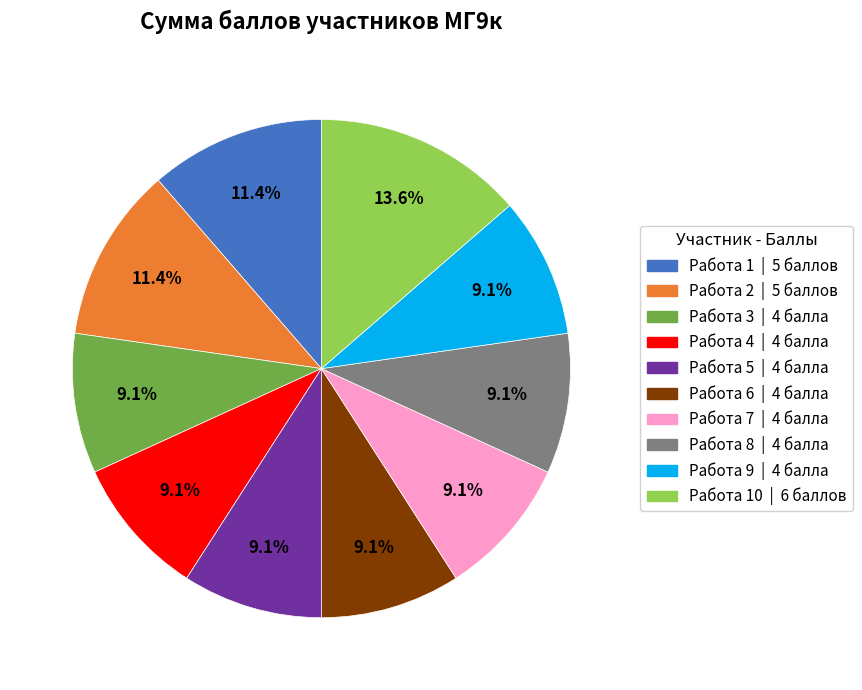

Which category has the biggest portion of the pie?

Работа 10 | 6 баллов